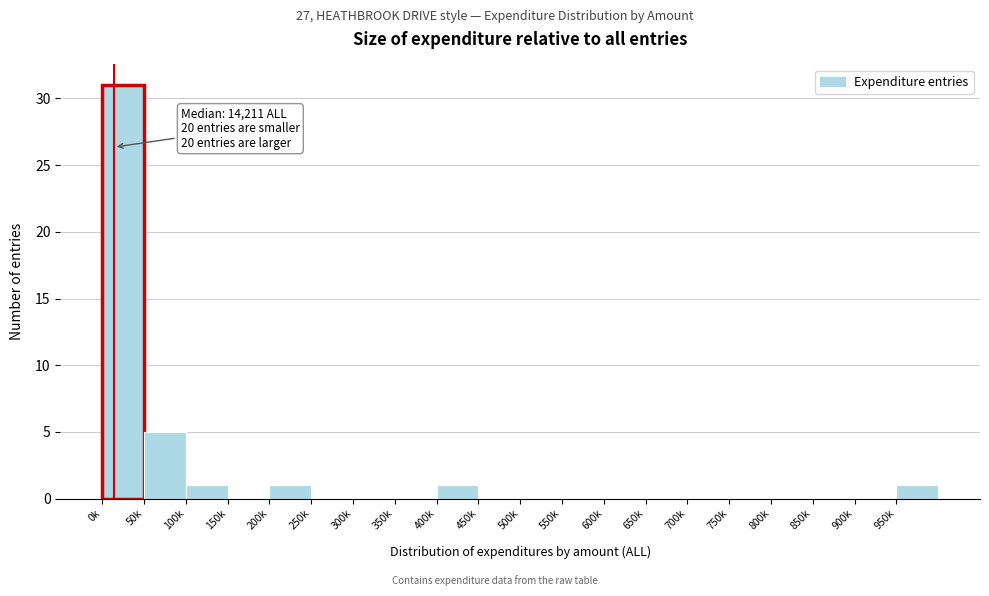

Reading left to right, what are all the values shown in this chart?

0k=31	50k=5	100k=1	150k=0	200k=1	250k=0	300k=0	350k=0	400k=1	450k=0	500k=0	550k=0	600k=0	650k=0	700k=0	750k=0	800k=0	850k=0	900k=0	950k=1